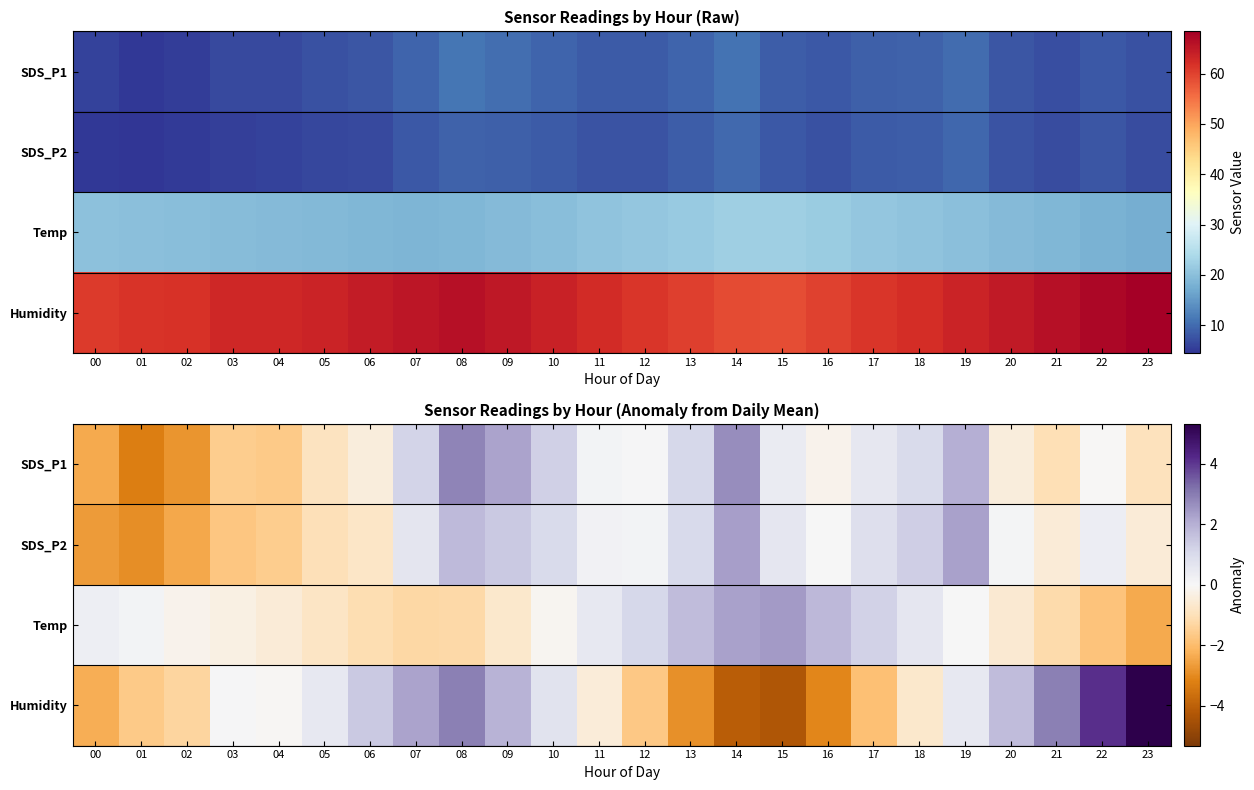

What is the maximum value for Humidity?

5.3